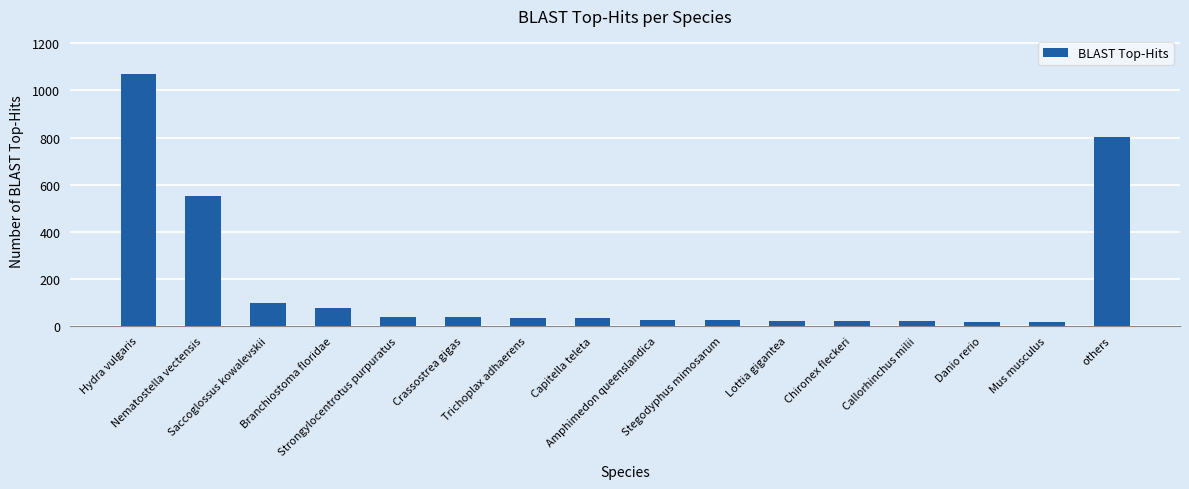

What is the difference between the maximum and minimum values?

1055